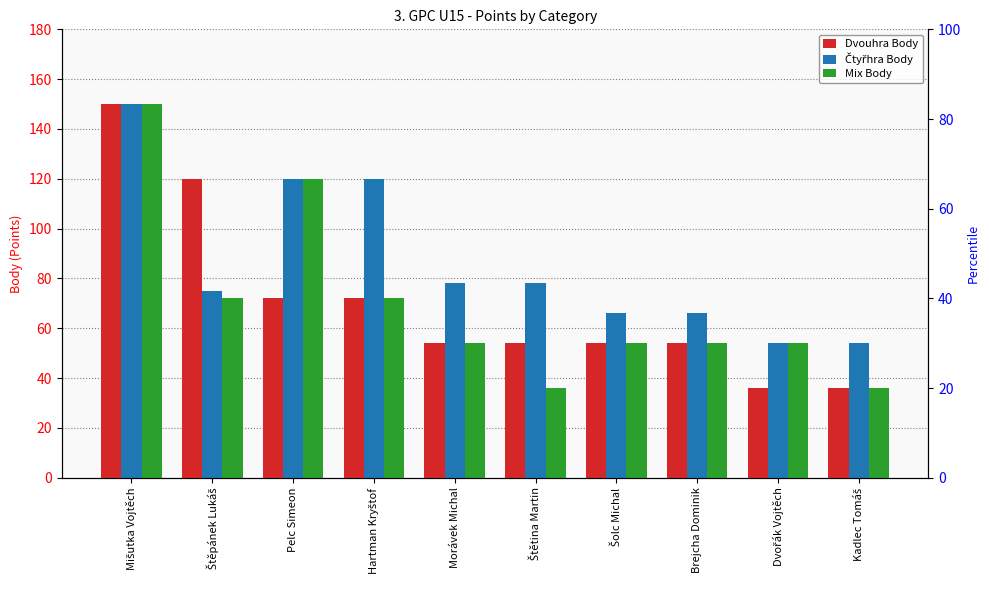

What position from the left is Štěpánek Lukáš?

2